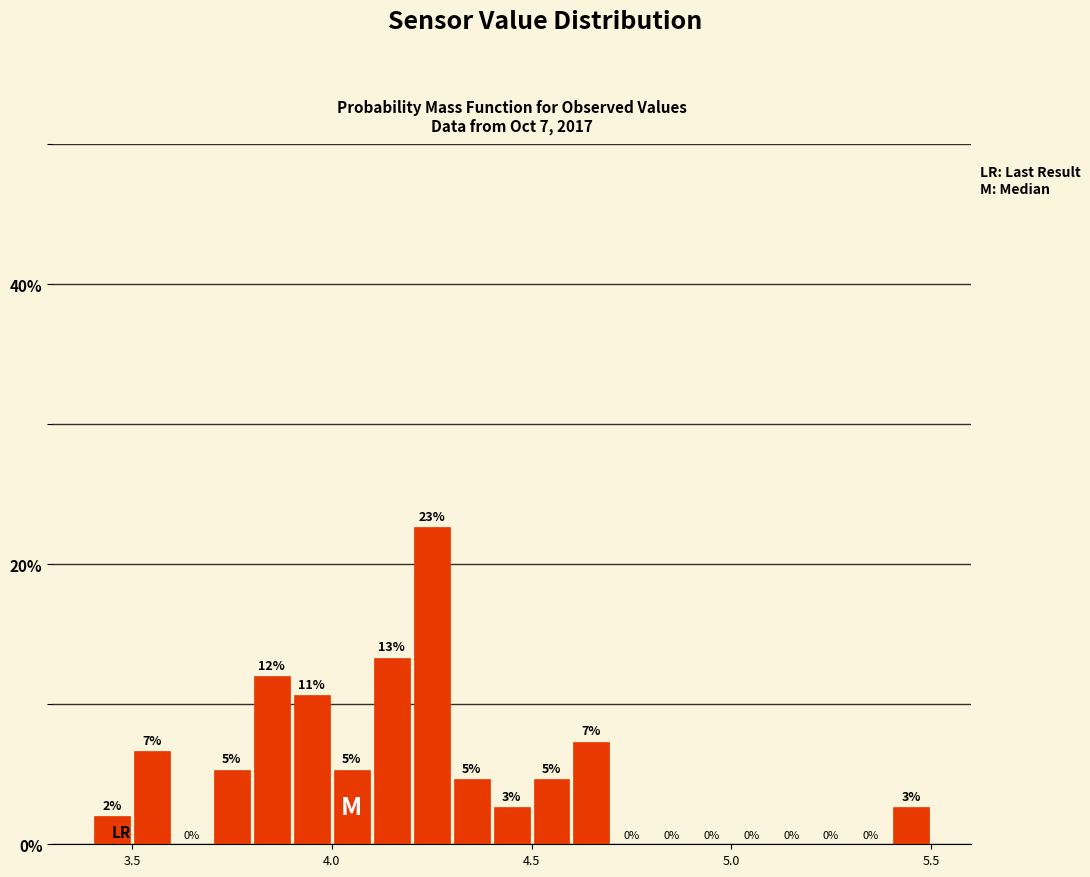

Read against the x-axis, roughly where is the centre of the tallest bar?

4.25